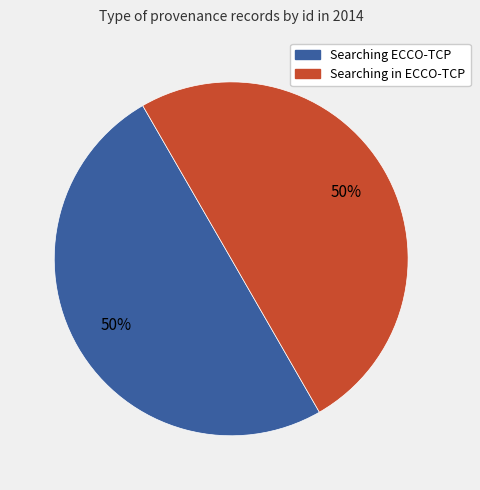

To the nearest percent, what is the average slice percentage?

50%